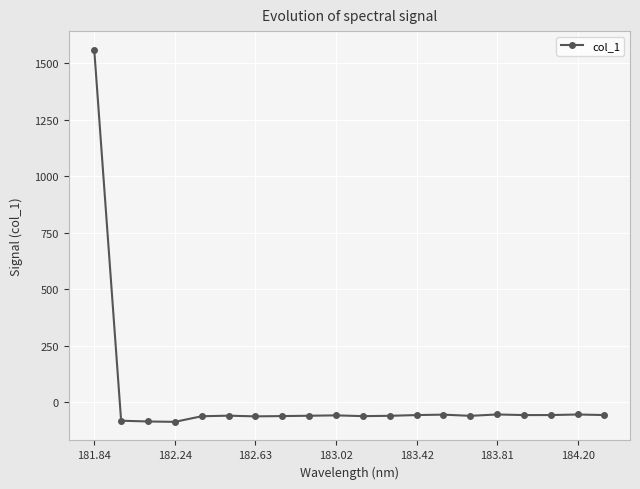

How many values are below -60?

11